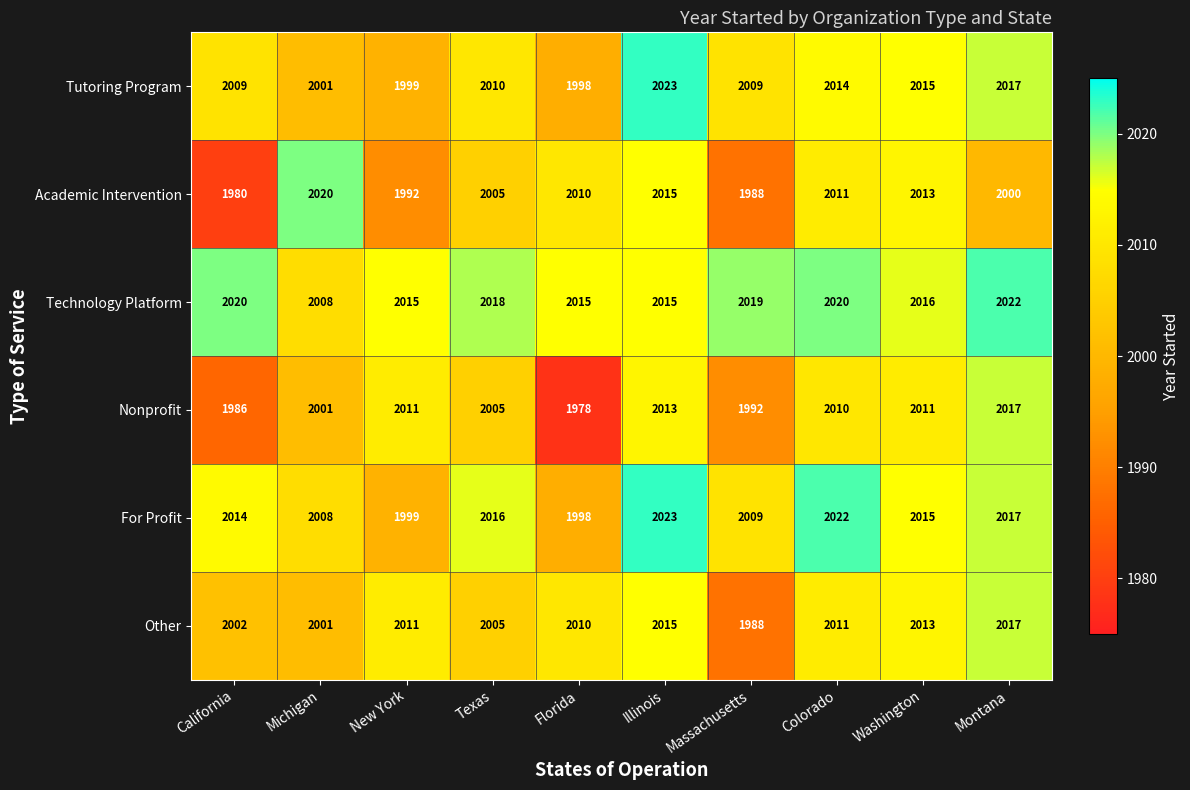

What is the average value of the Nonprofit series?

2002